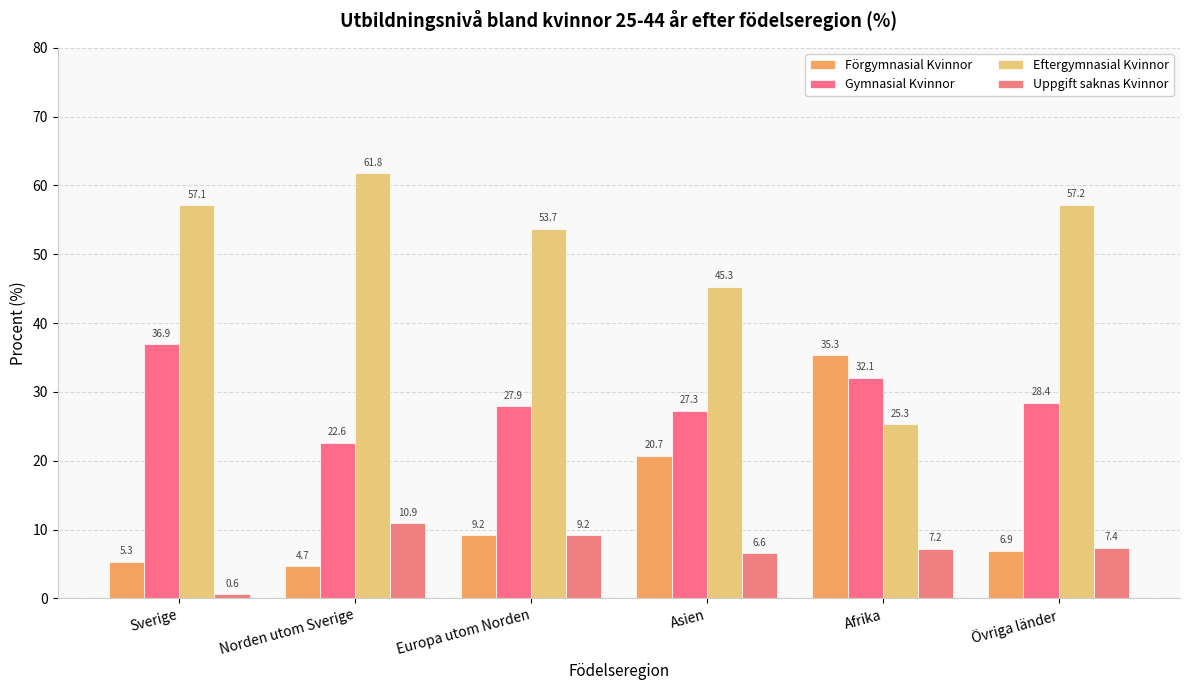

True or false: Eftergymnasial Kvinnor has a value of 61.8 at Norden utom Sverige.

True